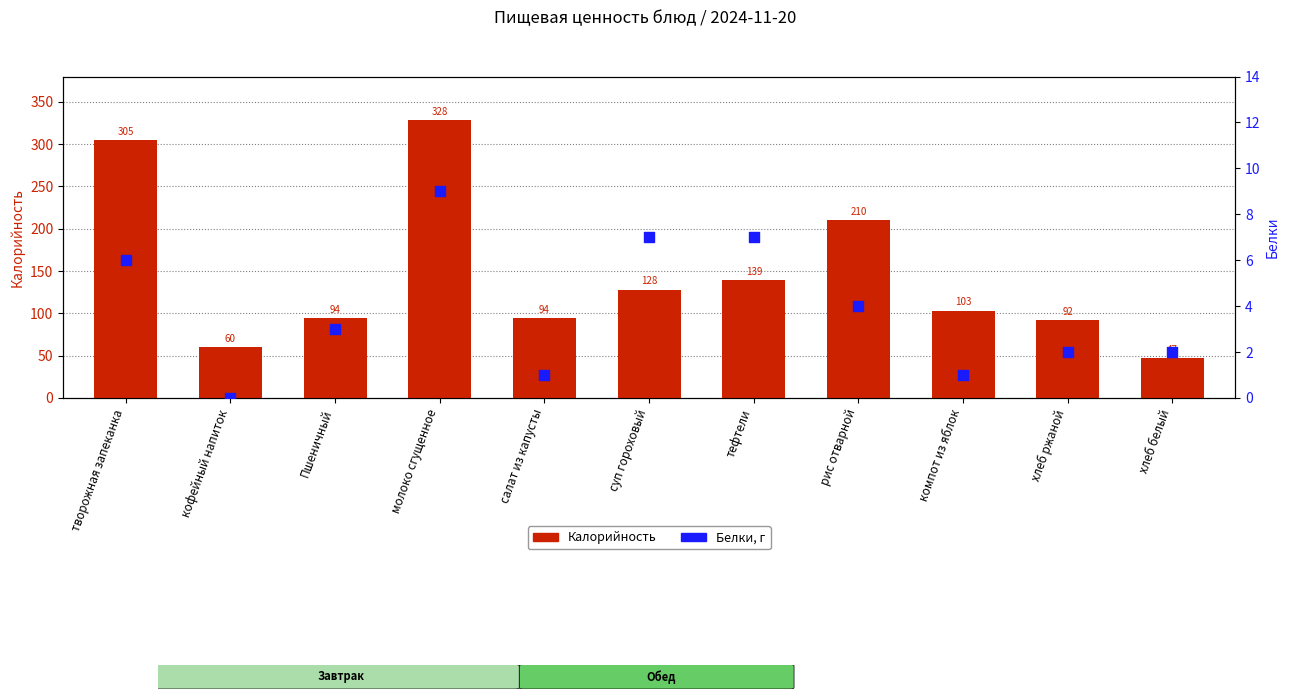

What are all the series names shown in the legend?

Калорийность, Белки